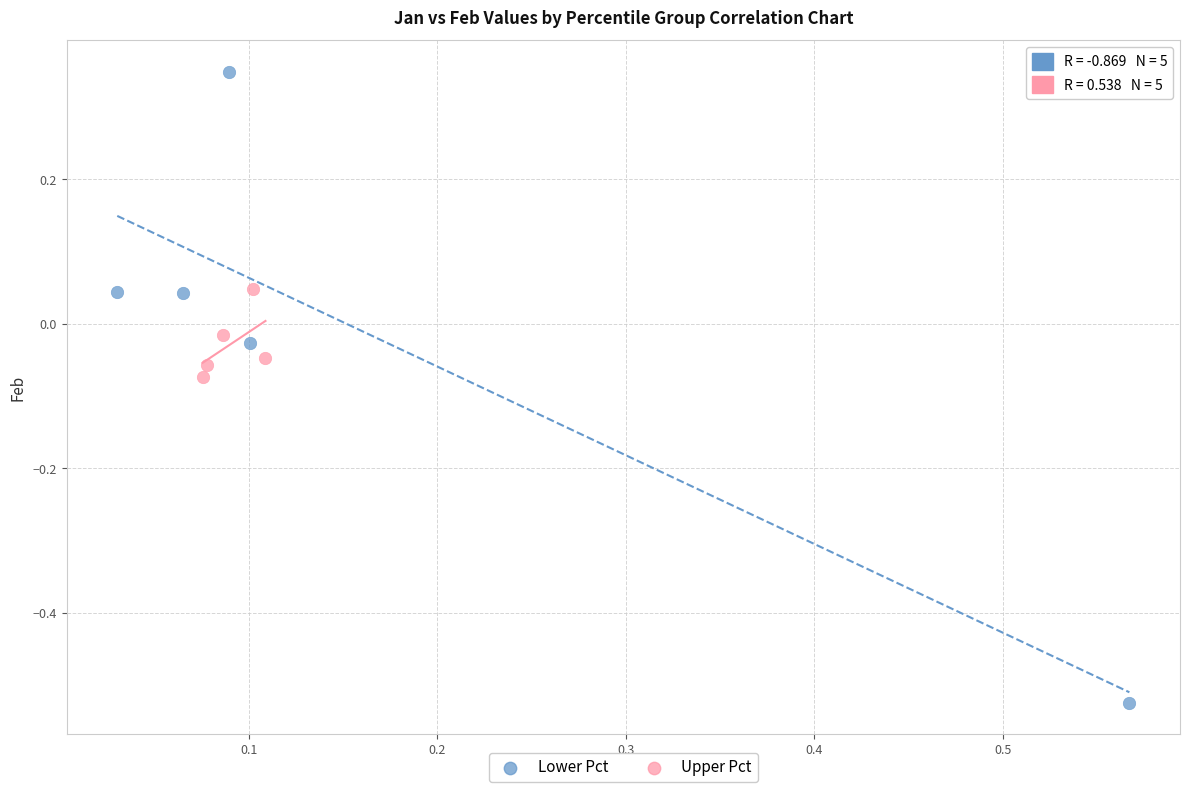

Which series contains the highest Y value?

Lower Pct